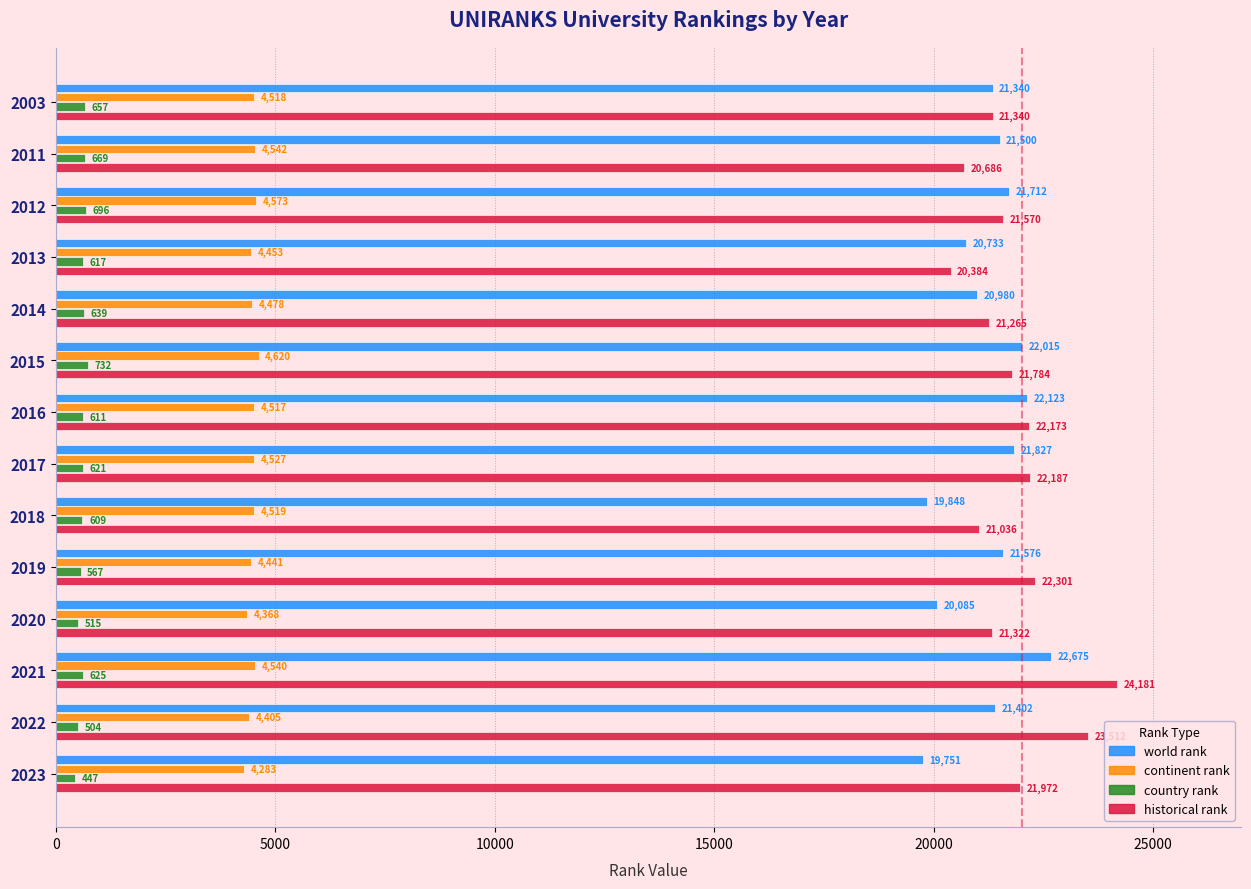

What is the average value of the historical rank series?

21837